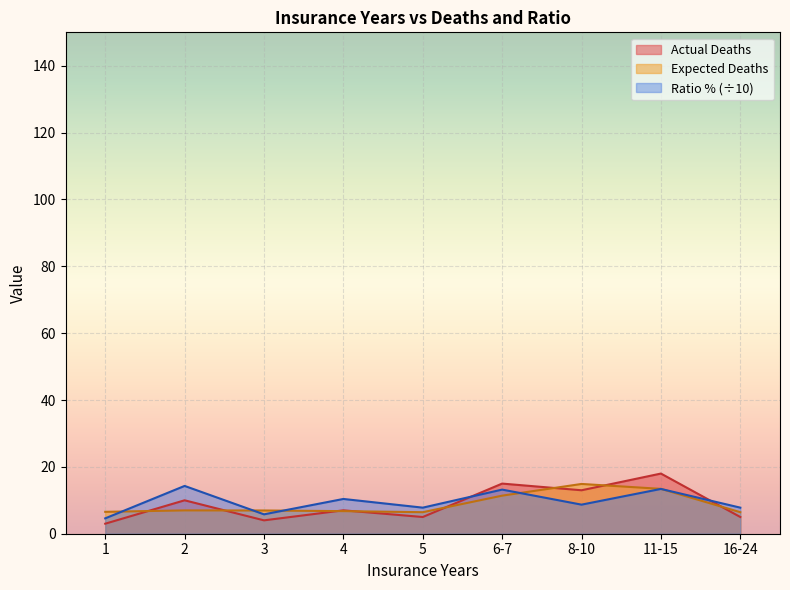

Where do Ratio % and Actual Deaths first cross each other?

5 and 6-7